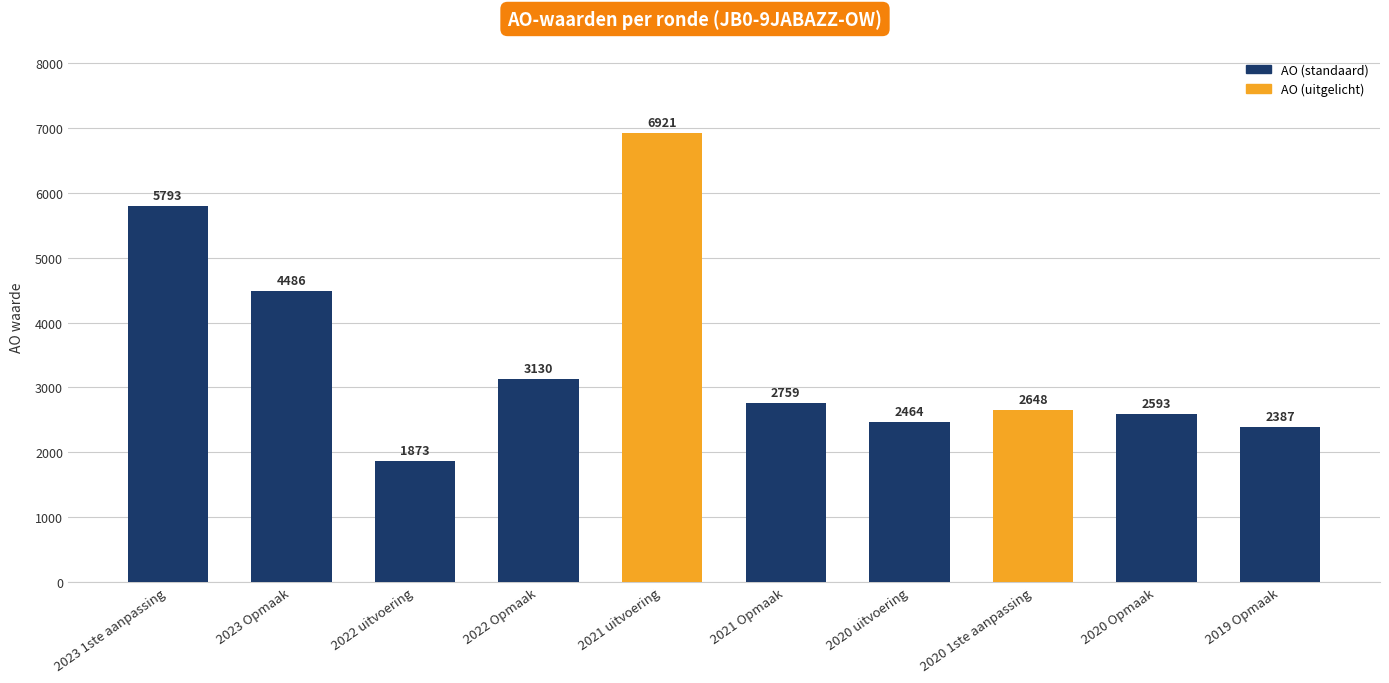

Reading right to left, what are all the values shown in this chart?

2019 Opmaak=2387	2020 Opmaak=2593	2020 1ste aanpassing=2648	2020 uitvoering=2464	2021 Opmaak=2759	2021 uitvoering=6921	2022 Opmaak=3130	2022 uitvoering=1873	2023 Opmaak=4486	2023 1ste aanpassing=5793